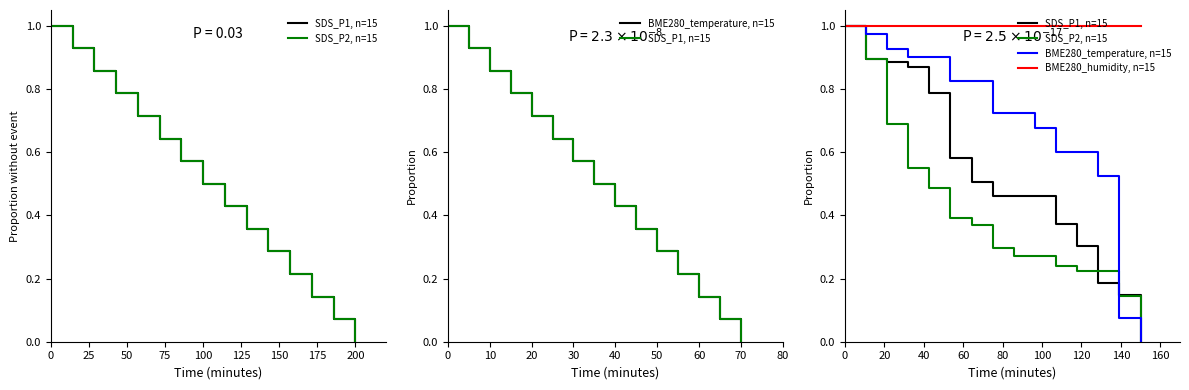

What is the approximate value of BME280_humidity, n=15 at 0?

1.0